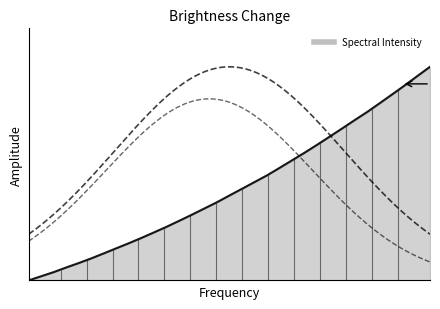

Count the number of values greater than 0.

32